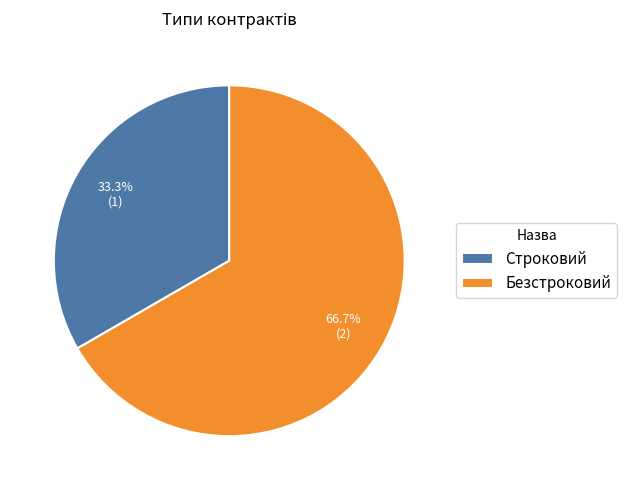

What percentage do Строковий and Безстроковий together represent?

100.0%